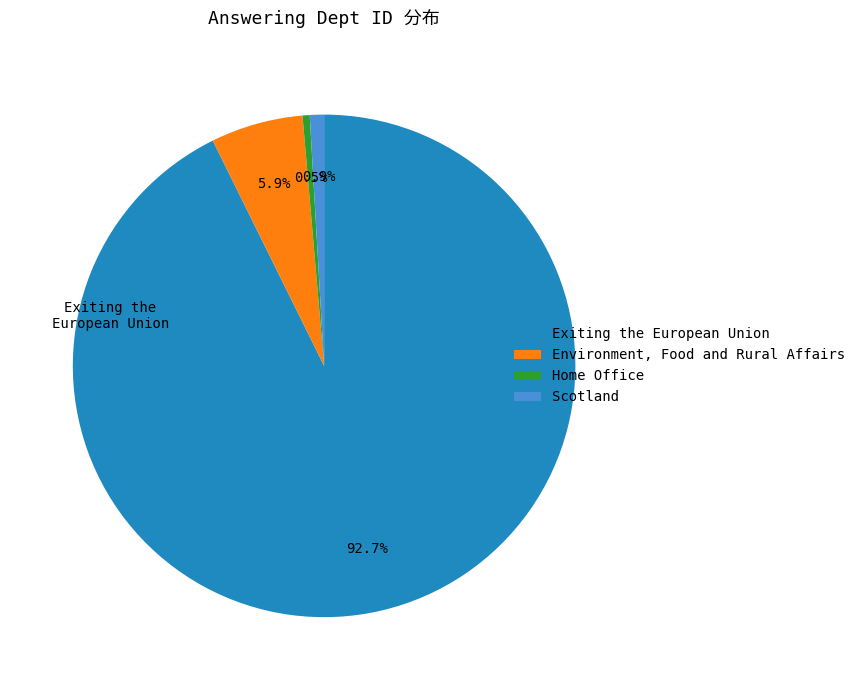

What is the largest slice in the pie chart?

Exiting the European Union